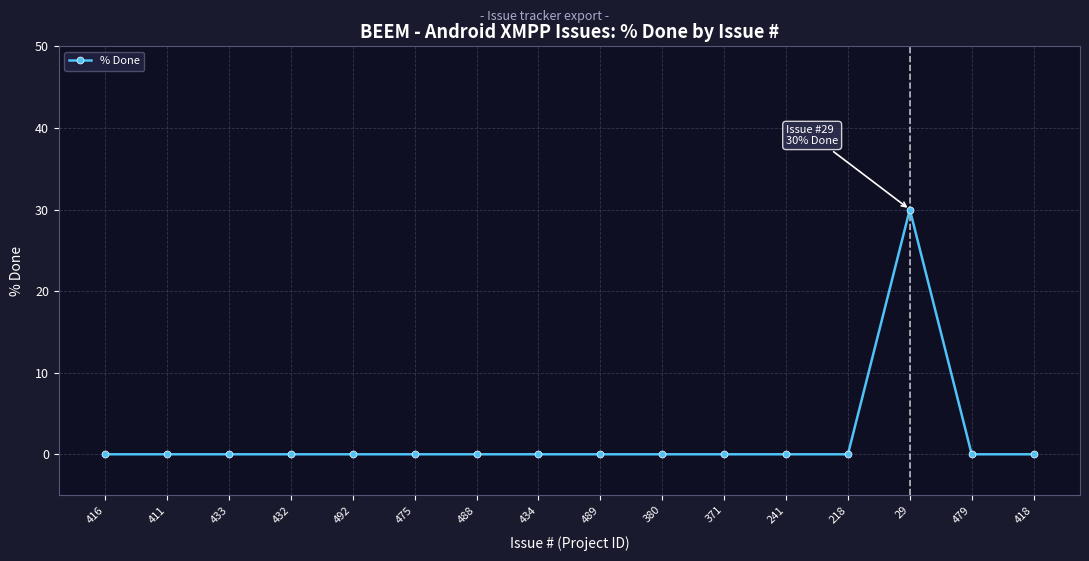

What is the sum of all values?

30